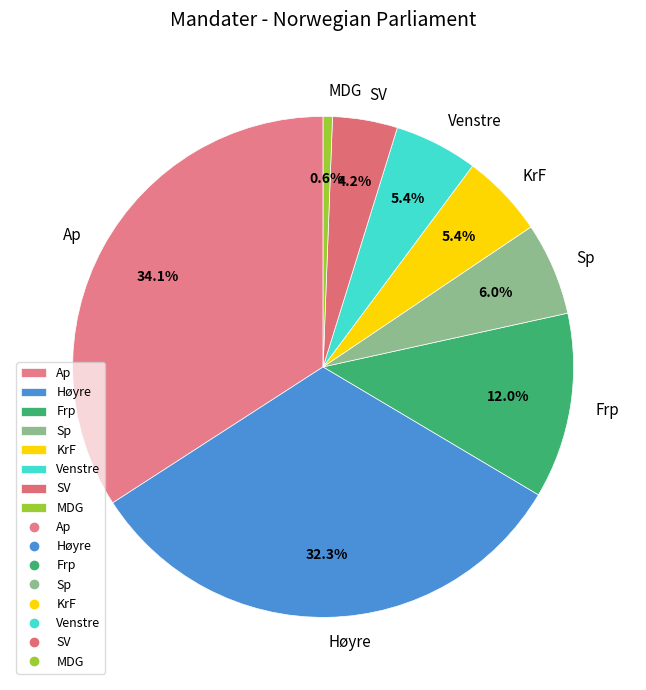

To the nearest percent, what is the difference between the Høyre and Sp slice percentages?

26%